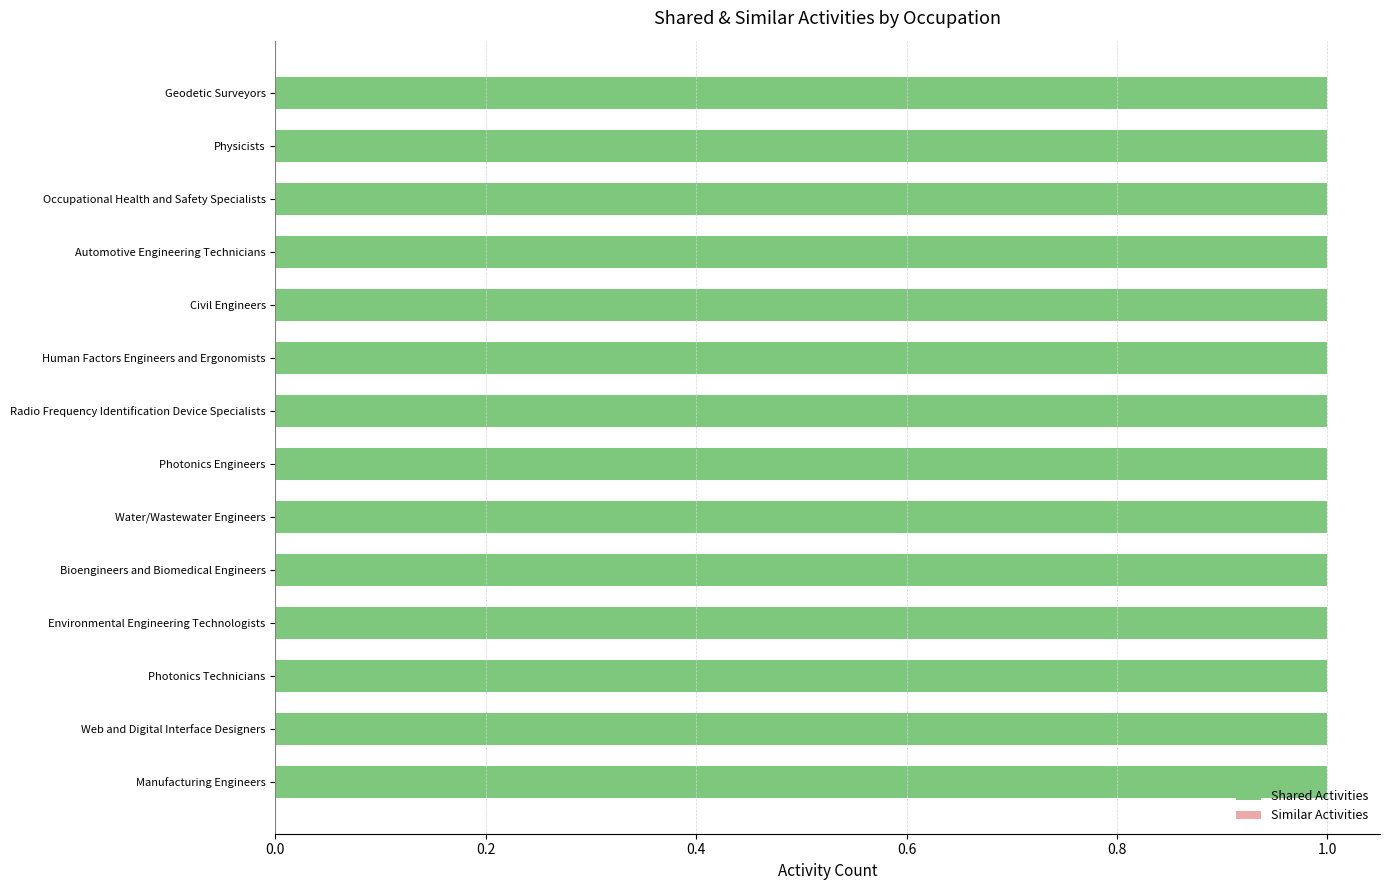

Rank the series at Water/Wastewater Engineers from lowest to highest value.

Similar Activities, Shared Activities